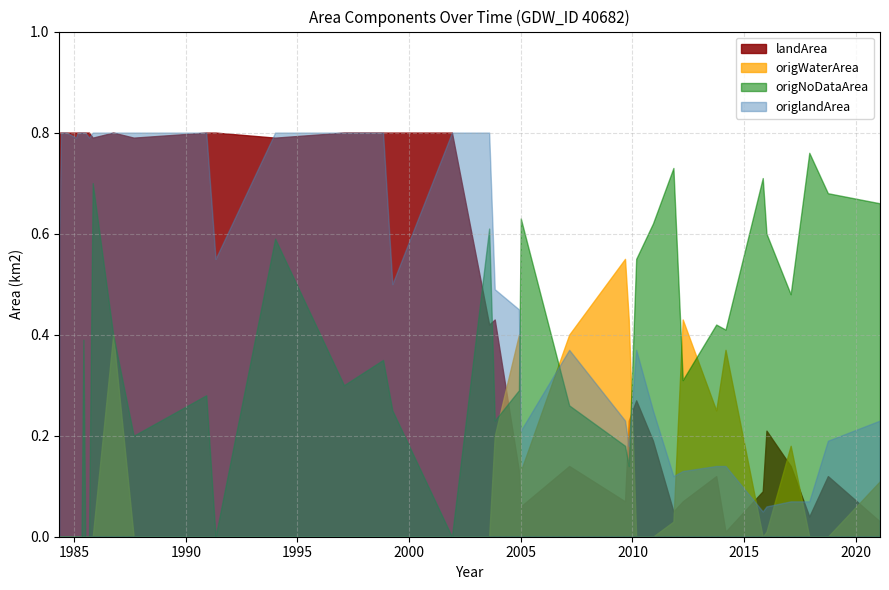

True or false: landArea and origlandArea intersect in this chart.

False